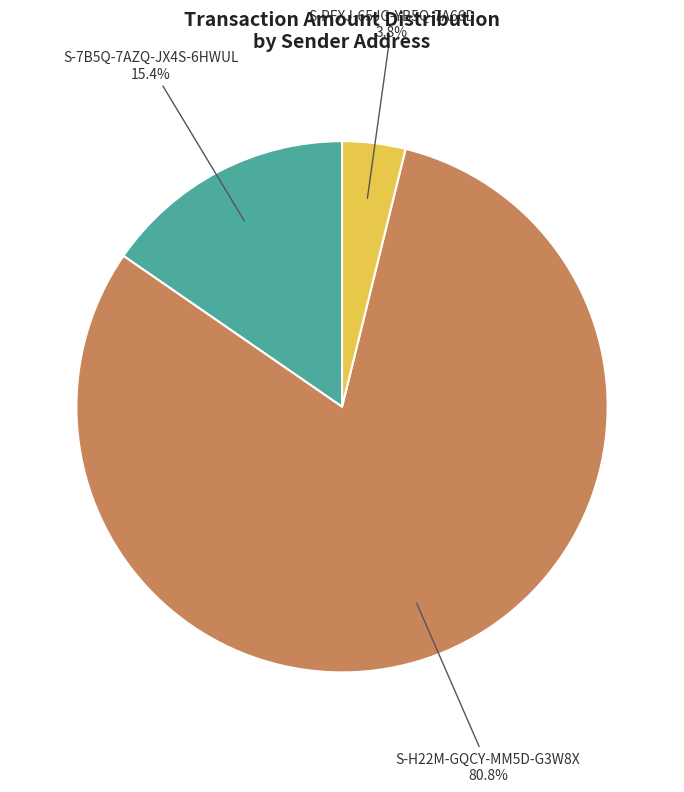

Is there any slice that represents more than half of the pie?

Yes